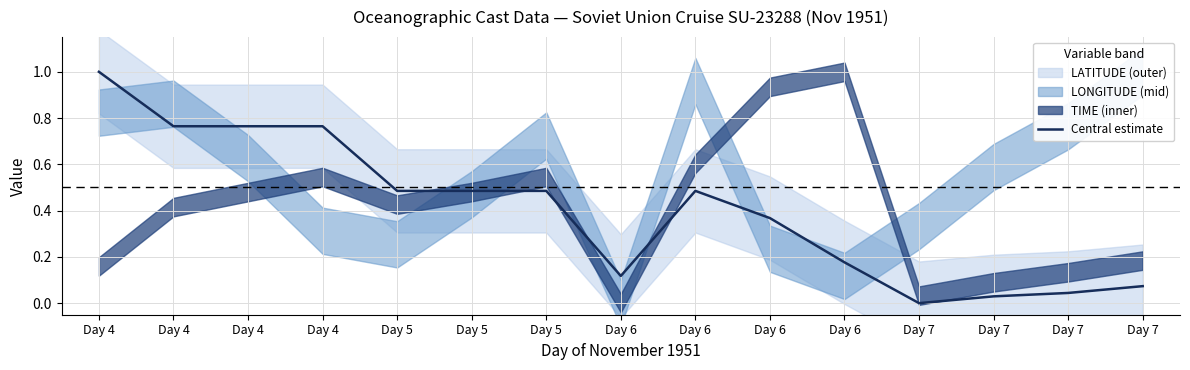

Reading left to right, transcribe all the data shown in this chart.

Day 4=1.0	Day 4=0.8	Day 4=0.8	Day 4=0.8	Day 5=0.5	Day 5=0.5	Day 5=0.5	Day 6=0.1	Day 6=0.5	Day 6=0.4	Day 6=0.2	Day 7=0.0	Day 7=0.0	Day 7=0.0	Day 7=0.1